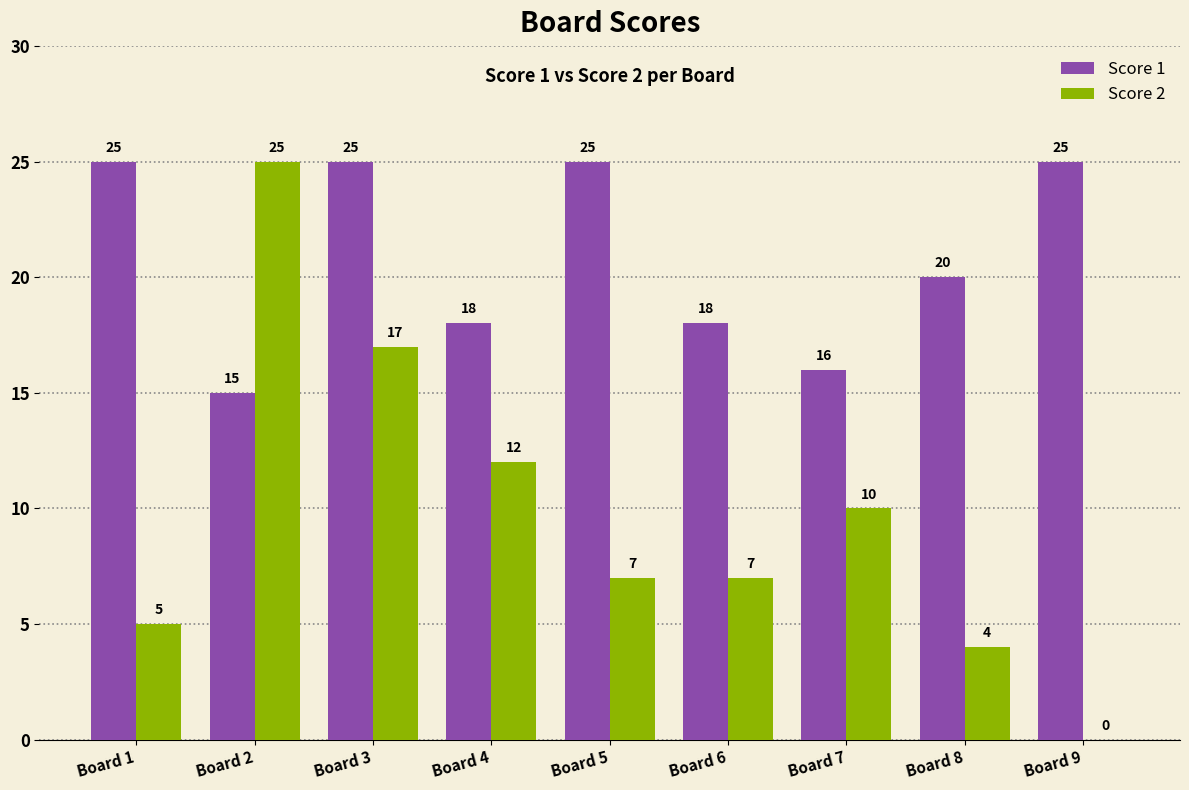

What is the sum of the Score 1 values at Board 6 and Board 1?

43